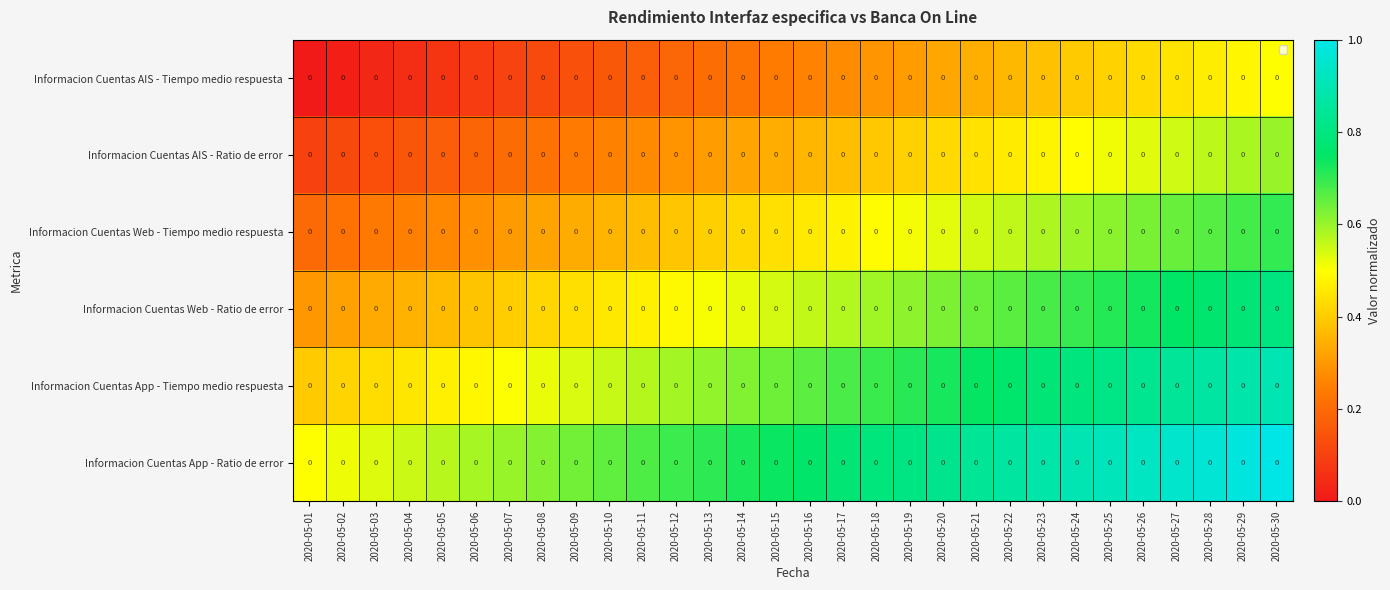

True or false: row_0 has a value of 0.5 at 2020-05-22.

False